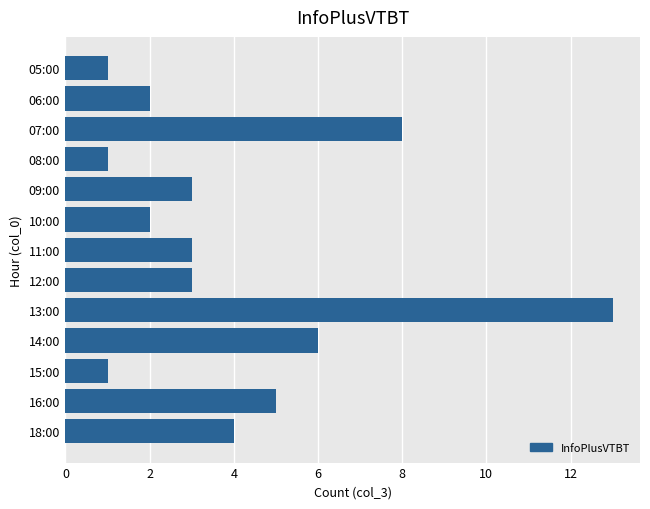

True or false: the data shows 4 at 18:00.

True